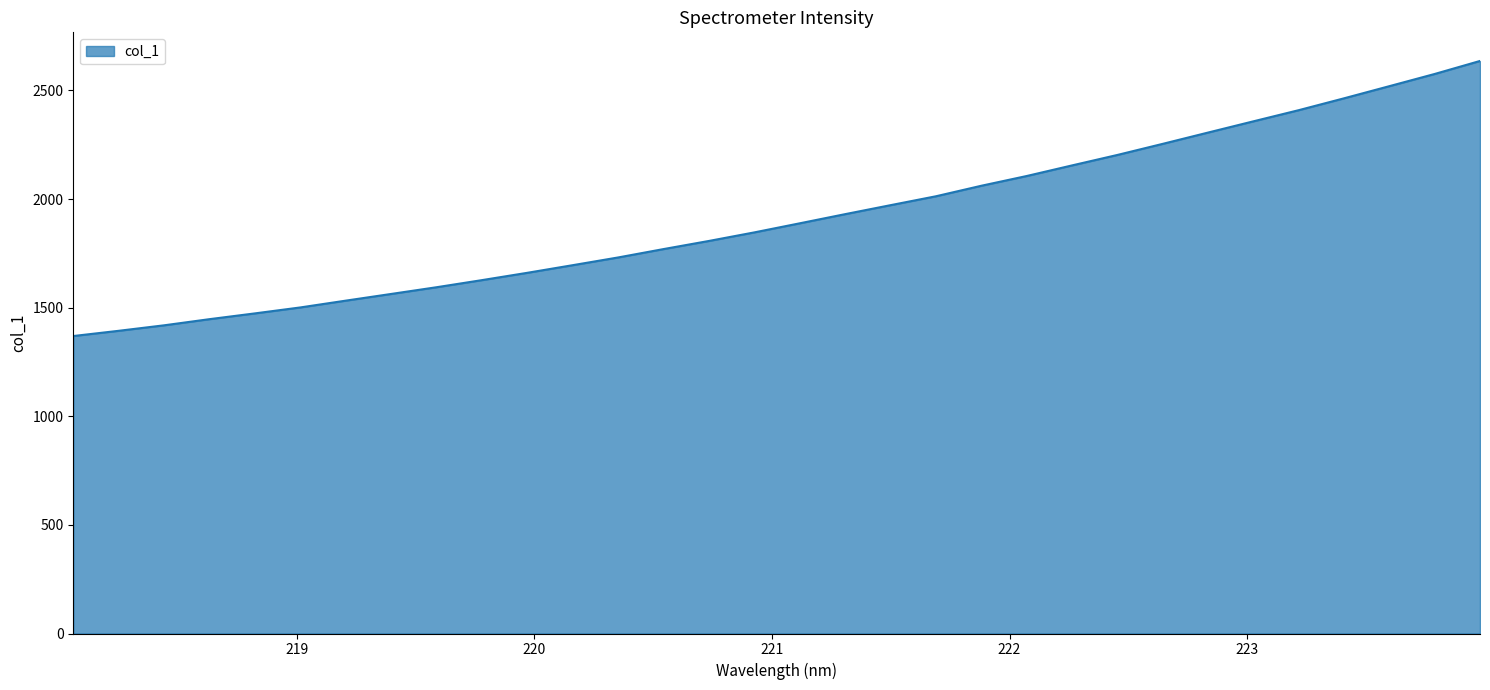

Does the chart have visible grid lines?

No